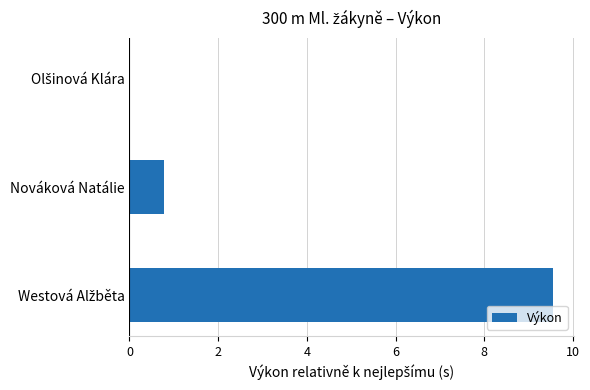

At which label is the value closest to 4?

Nováková Natálie